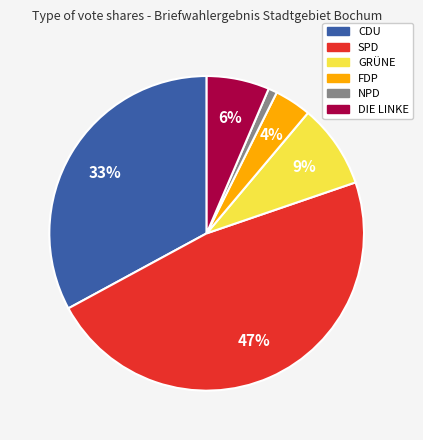

Combined, do NPD and SPD account for over 50%?

No